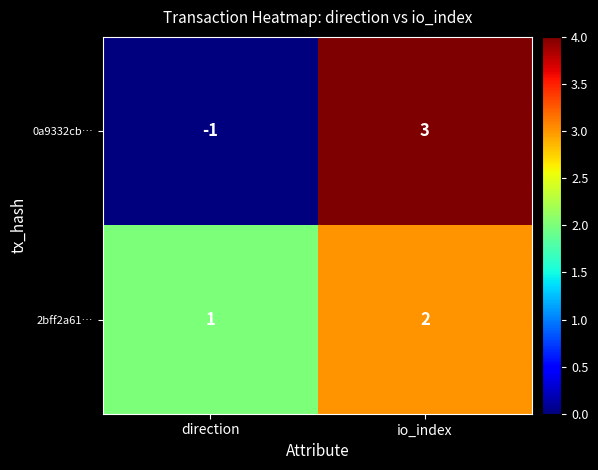

Which series changed the most between direction and io_index?

0a9332cb…